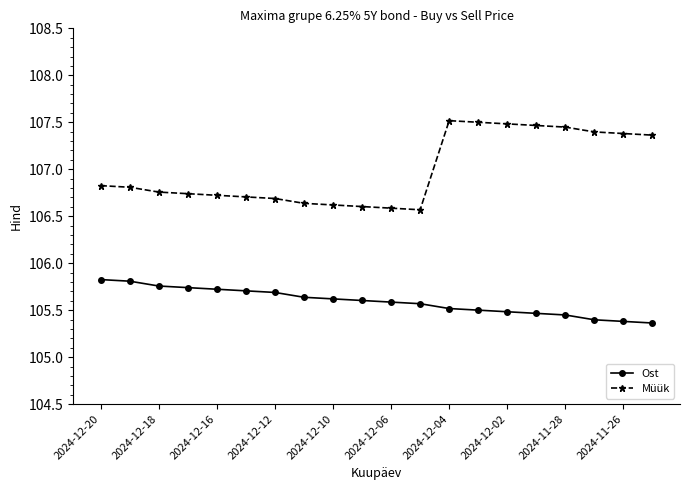

What are all the series names shown in the legend?

Ost, Müük